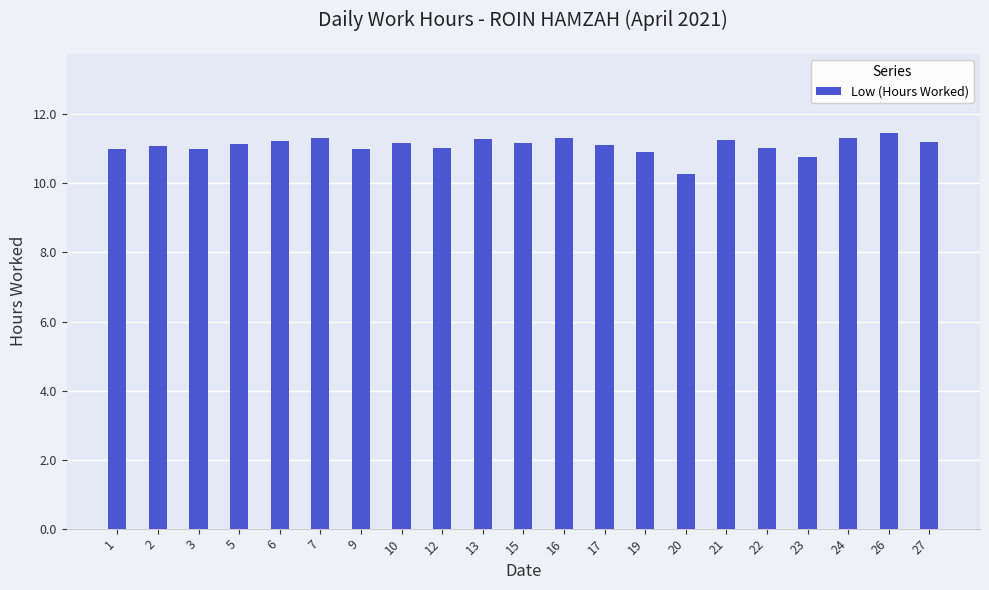

At which label is the value closest to 10?

20